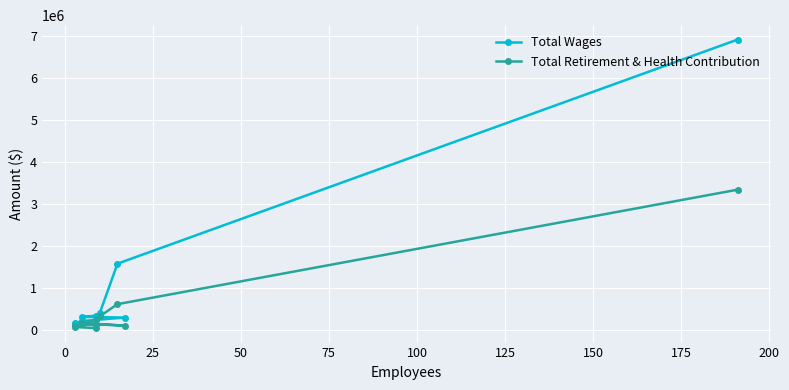

What position from the right is 100?

5